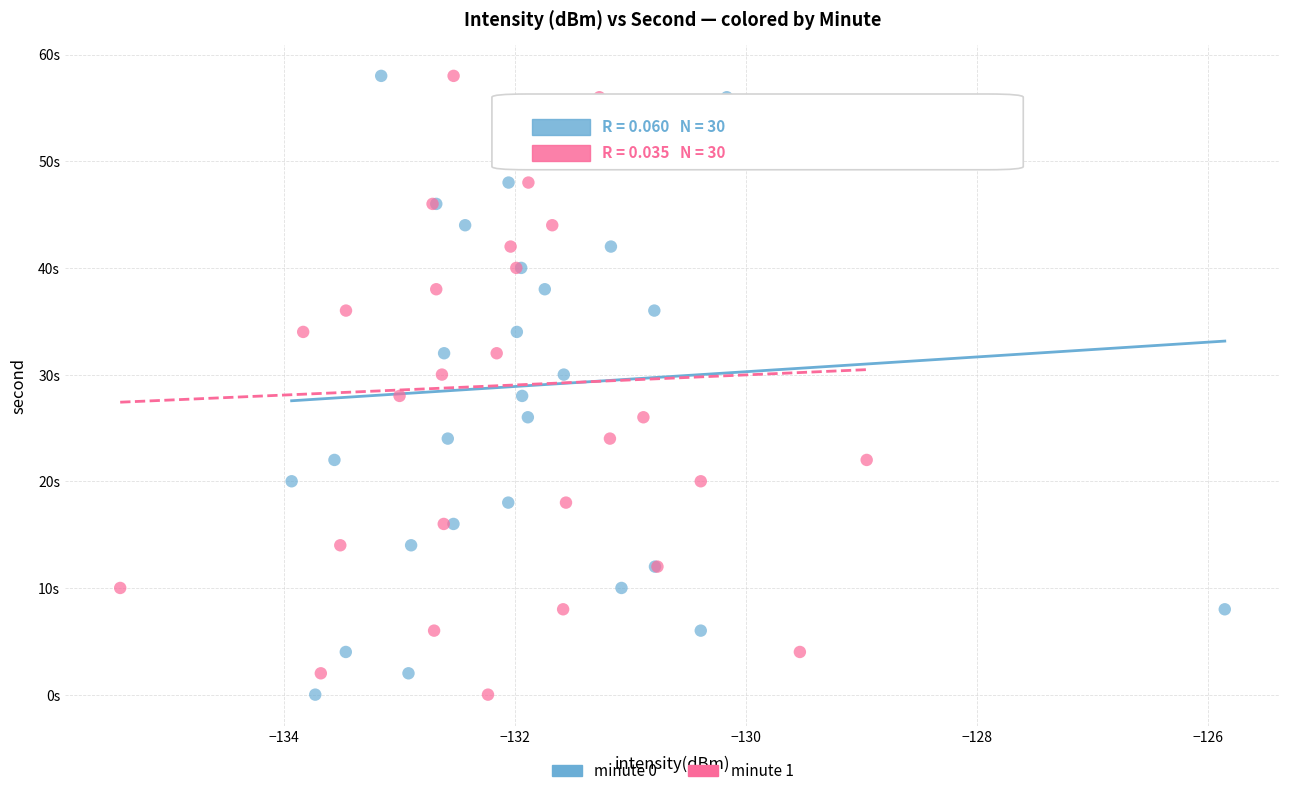

What are all the series names shown in the legend?

minute 0, minute 1